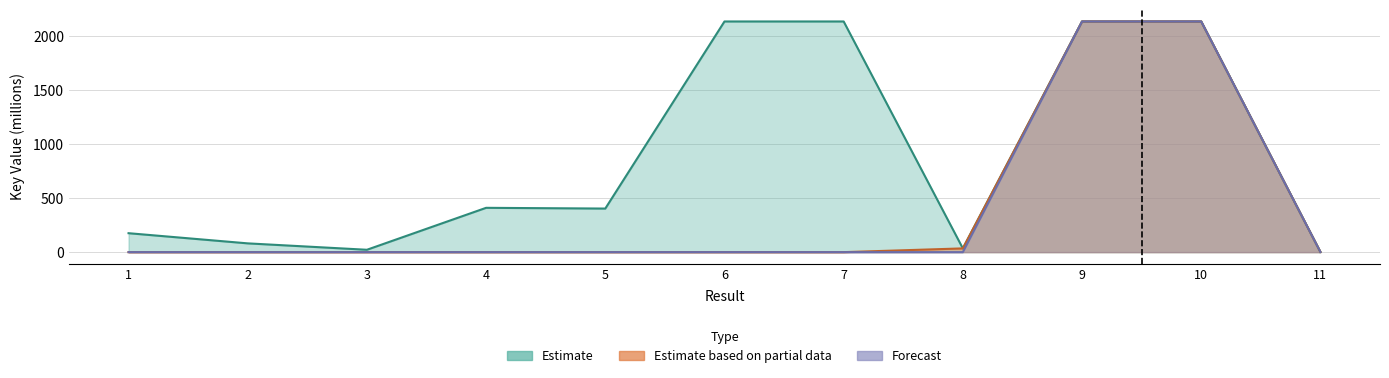

Rank the categories by Estimate value from highest to lowest.

10, 6, 9, 7, 4, 5, 1, 2, 8, 3, 11